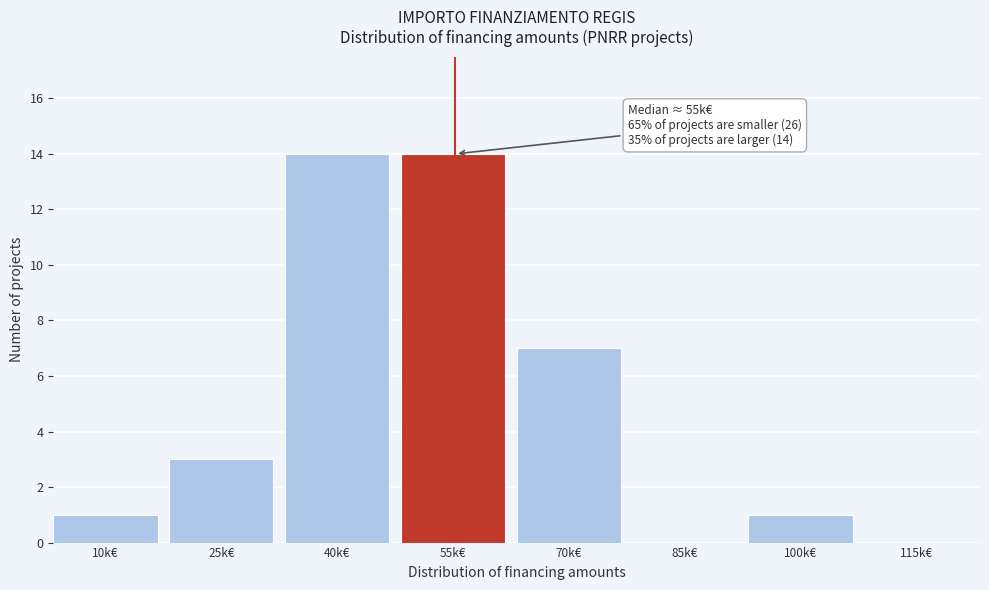

Reading left to right, extract all data points from this chart.

10k€=1	25k€=3	40k€=14	55k€=14	70k€=7	85k€=0	100k€=1	115k€=0